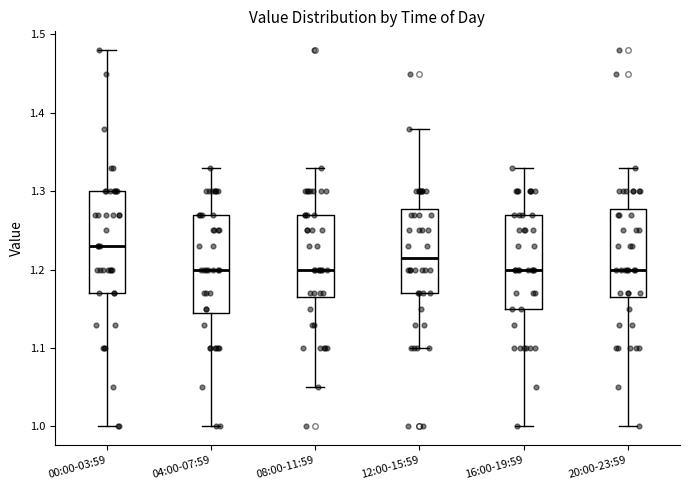

Reading left to right, transcribe this box plot: for each box, give where its median line is, the range the box spans, and where its two whiskers end, as read against the y-axis. The values are not printed on the chart, so give them approximately, as read against the axis.

00:00-03:59: median 1.23, box 1.17 to 1.30, whiskers 1.00 to 1.48
04:00-07:59: median 1.20, box 1.15 to 1.27, whiskers 1.00 to 1.33
08:00-11:59: median 1.20, box 1.17 to 1.27, whiskers 1.05 to 1.33
12:00-15:59: median 1.22, box 1.17 to 1.28, whiskers 1.10 to 1.38
16:00-19:59: median 1.20, box 1.15 to 1.27, whiskers 1.00 to 1.33
20:00-23:59: median 1.20, box 1.17 to 1.28, whiskers 1.00 to 1.33